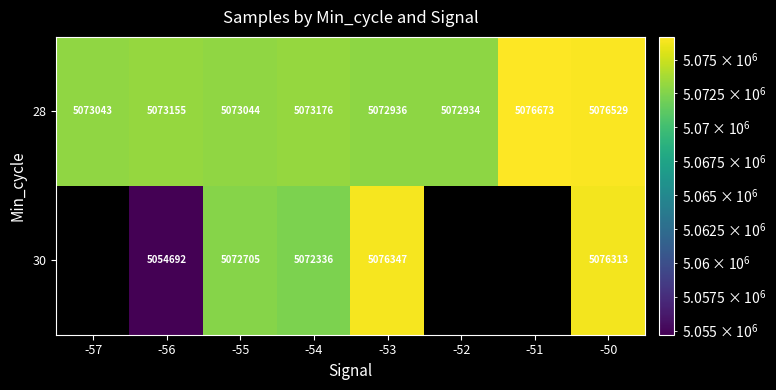

Is the value of 30 at -55 greater than the value of 28 at -52?

No